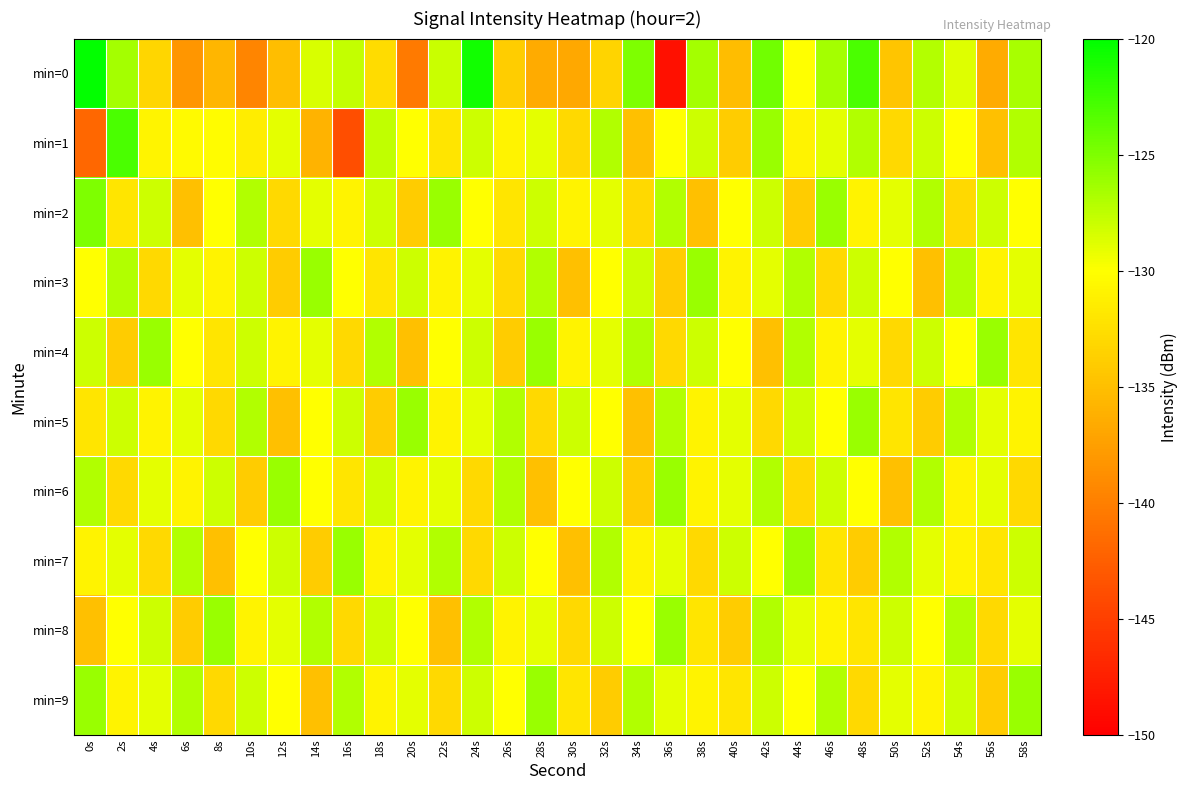

What is the spread (max minus min) of values at 6s?

11.2